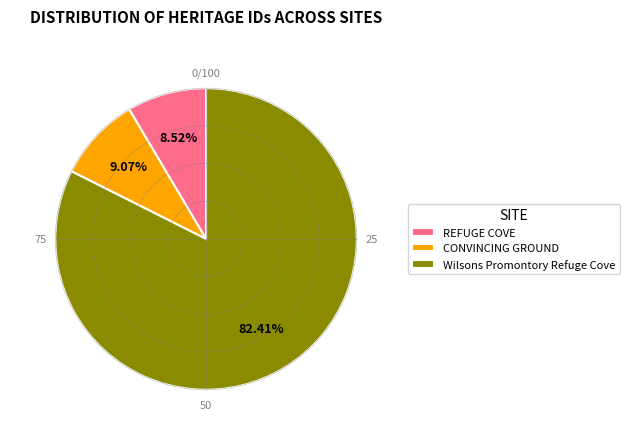

Rank the categories by value from lowest to highest.

REFUGE COVE, CONVINCING GROUND, Wilsons Promontory Refuge Cove